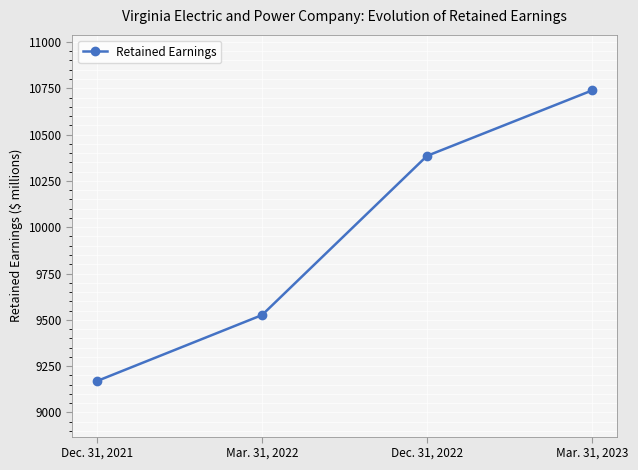

What is the average value?

9955